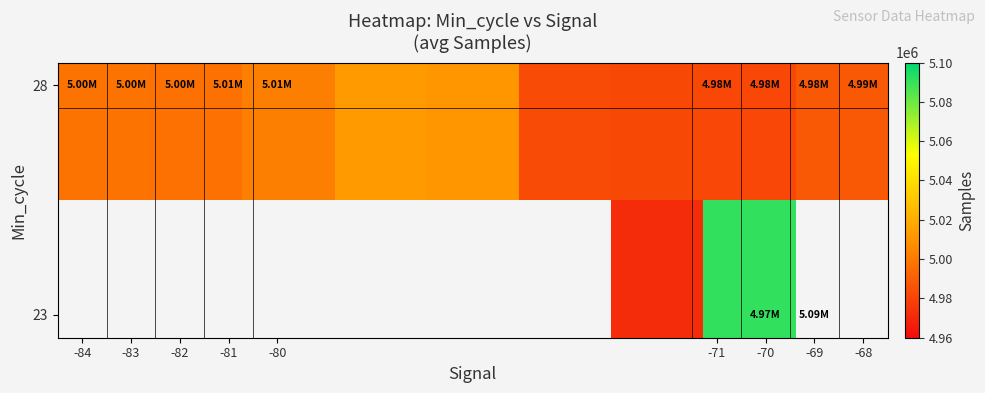

What is the minimum value shown in the chart?

4971931.0